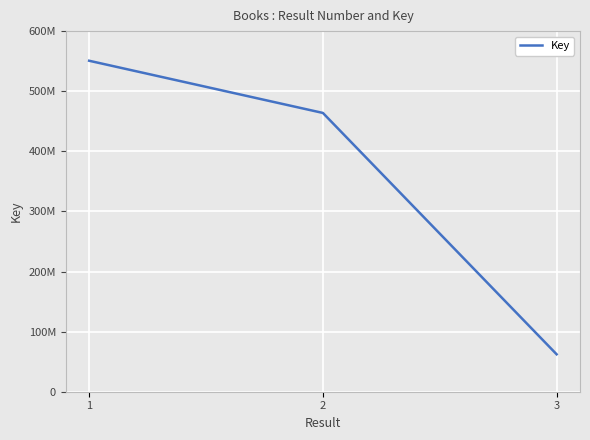

Which label corresponds to the largest value in the chart?

1